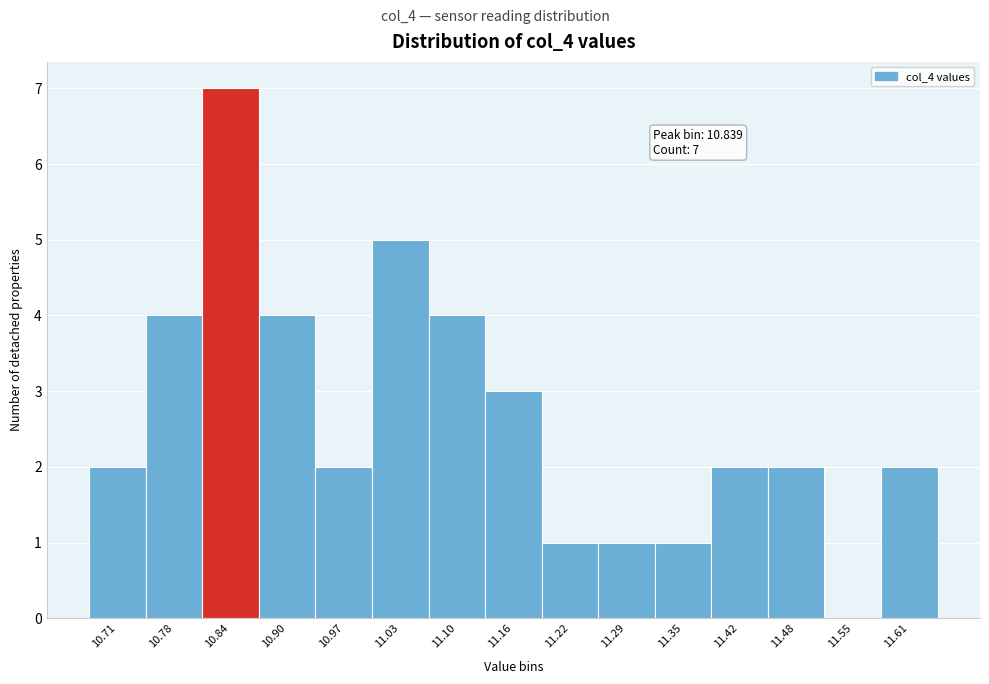

Reading left to right, what are all the values shown in this chart?

10.71=2	10.78=4	10.84=7	10.90=4	10.97=2	11.03=5	11.10=4	11.16=3	11.22=1	11.29=1	11.35=1	11.42=2	11.48=2	11.55=0	11.61=2